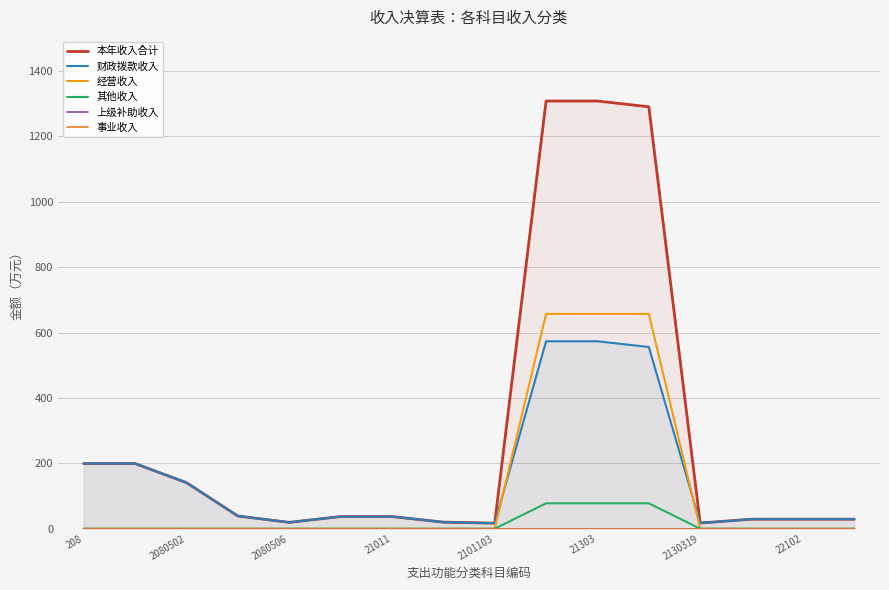

What is the difference between the second highest and second lowest values in the 财政拨款收入 series?

555.8